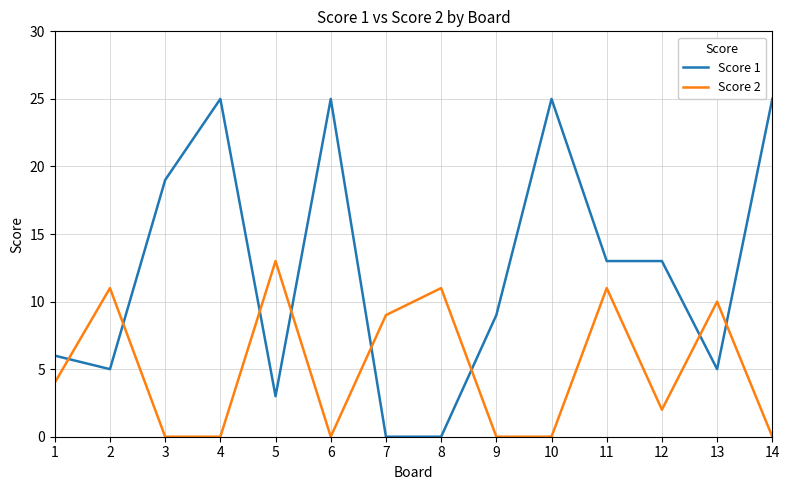

Where is the first local maximum for Score 2?

2